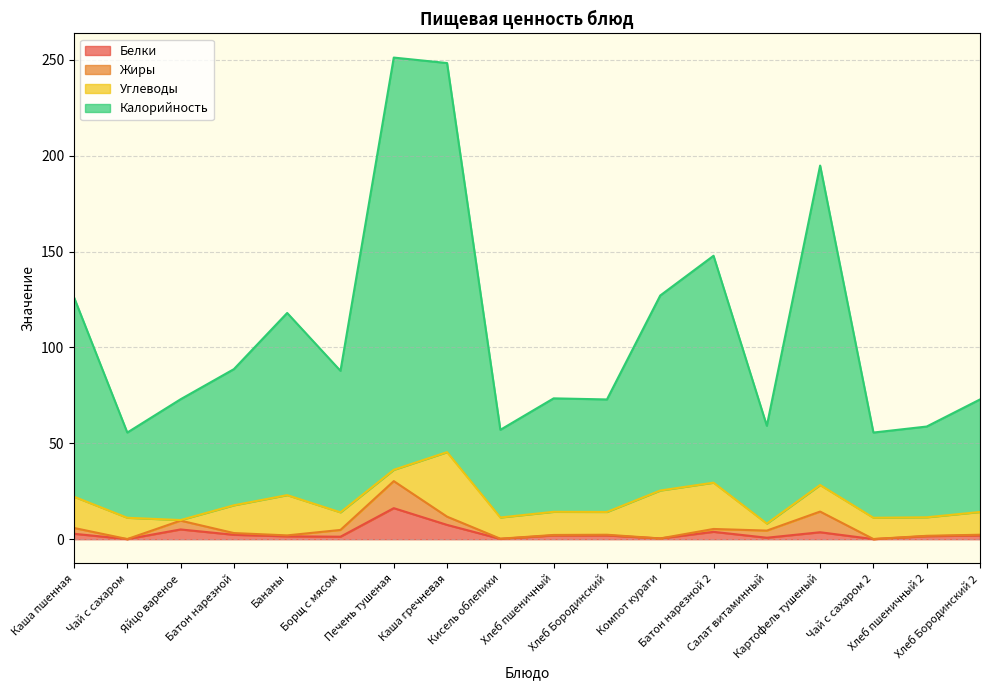

What is the value of the Белки point at the 17th from the left?

1.6